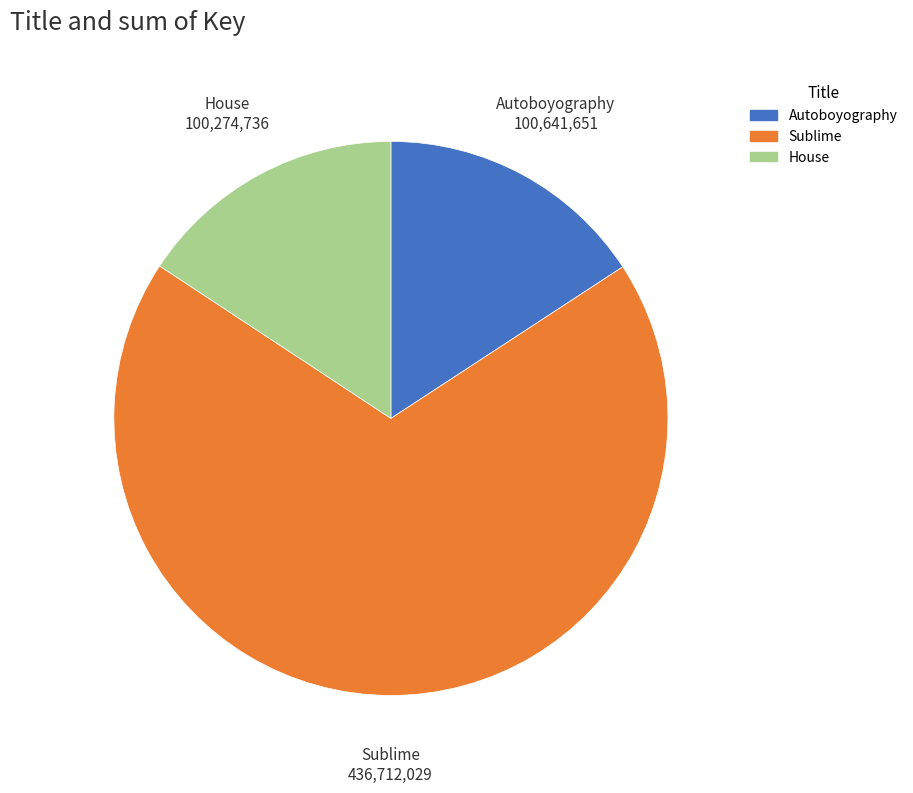

Is the sum of Autoboyography and House greater than half?

No